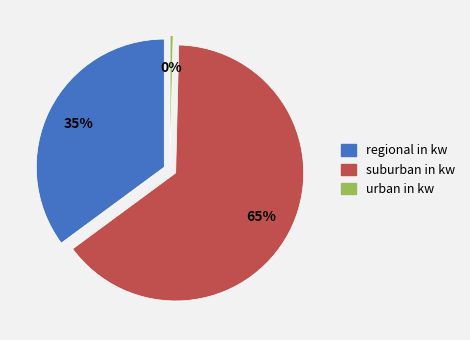

What is the smallest slice in the pie chart?

urban in kw